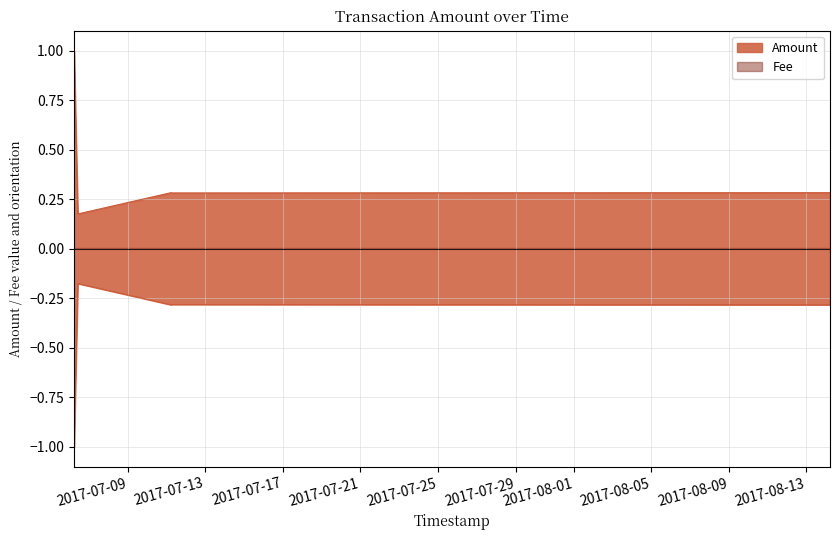

What is the difference between the maximum and minimum values?

0.8